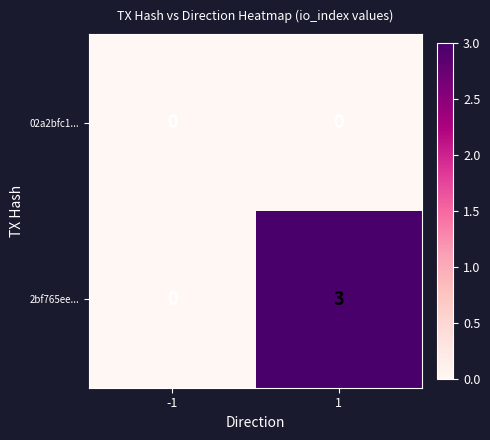

Reading left to right, extract all data points from this chart.

02a2bfc1...: -1=0	1=0
2bf765ee...: -1=0	1=3